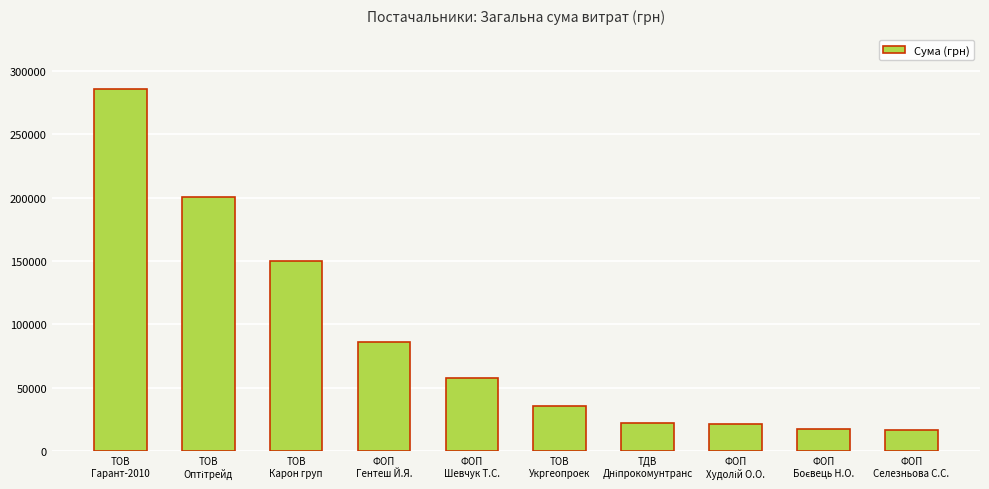

What is the difference between the second highest and second lowest values?

183170